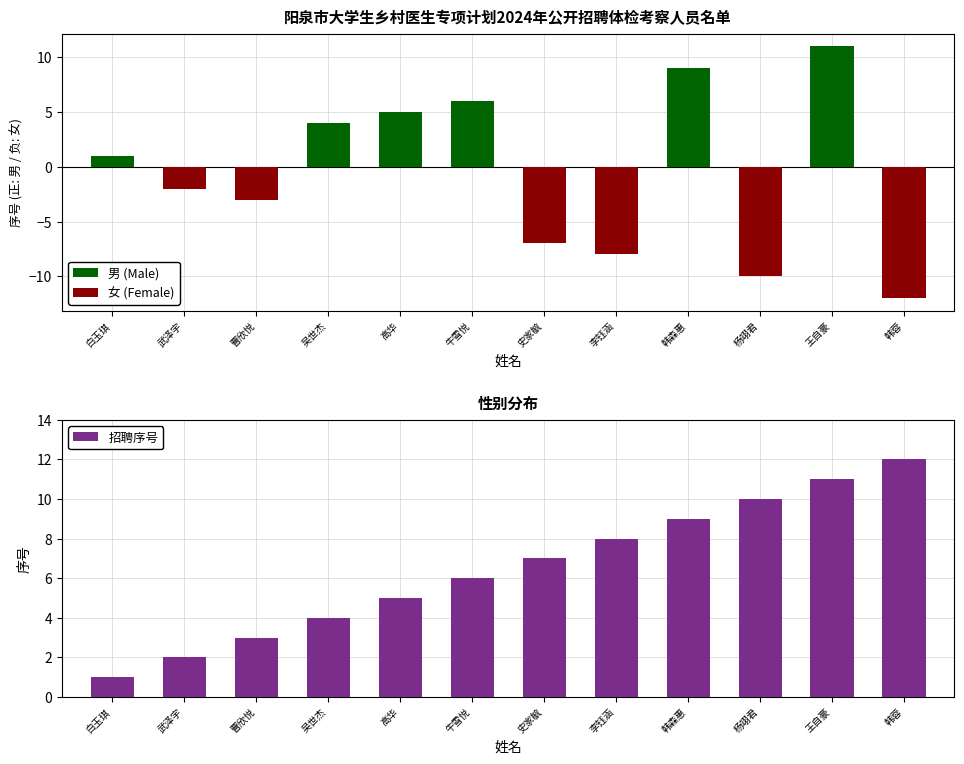

What is the difference between the maximum and minimum values?

11